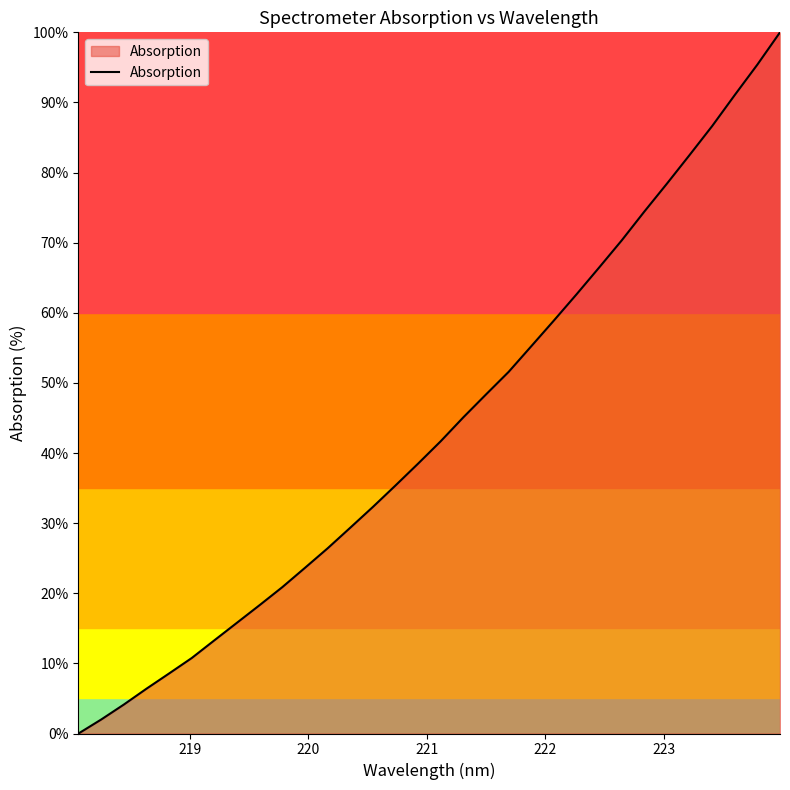

What is the maximum value shown in the chart?

100.0